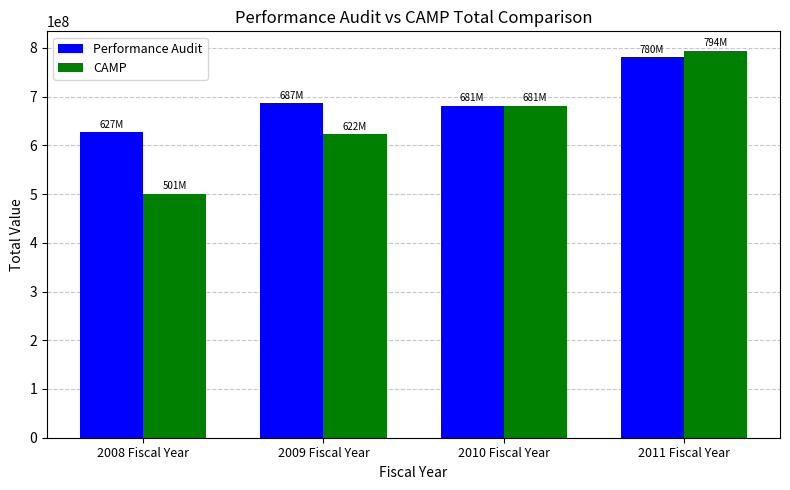

What is the lowest value of the Performance Audit series?

627340773